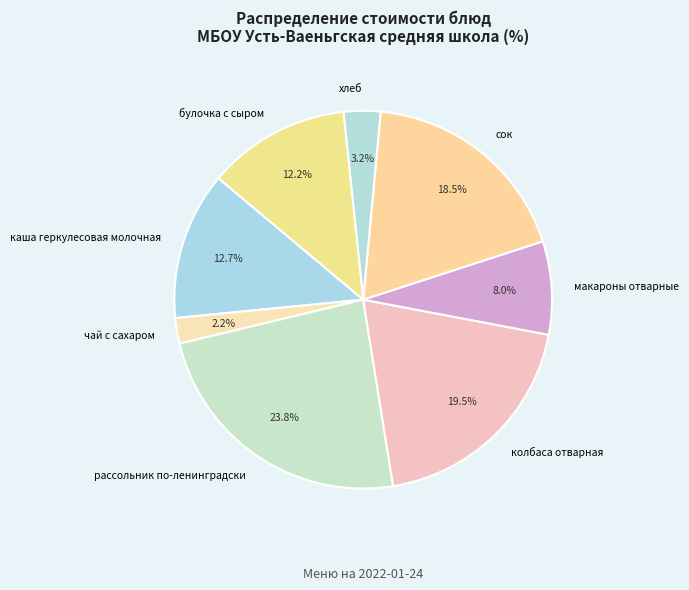

Count the number of slices in the pie.

8